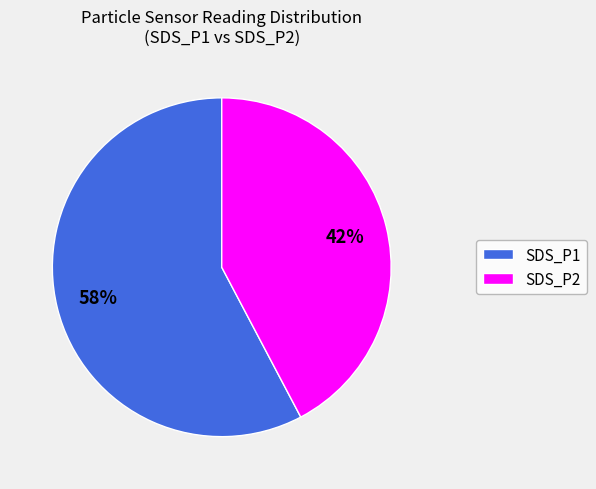

How many slices are in this pie chart?

2